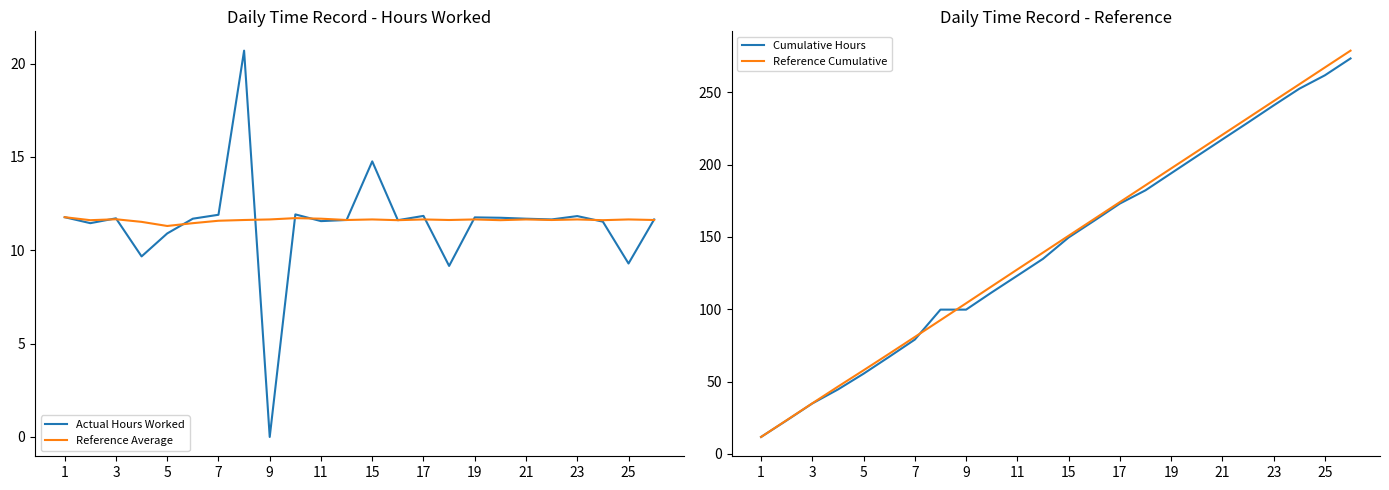

What is the maximum value shown in the chart?

278.8